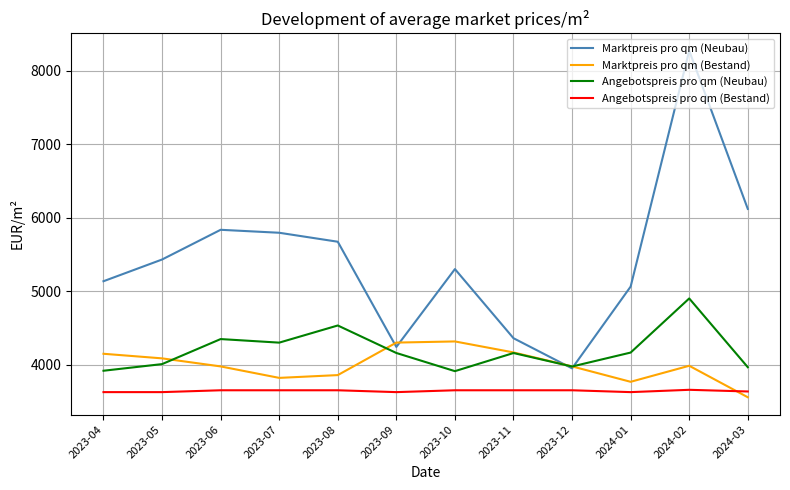

Which series has the largest total across all categories?

Marktpreis pro qm (Neubau)